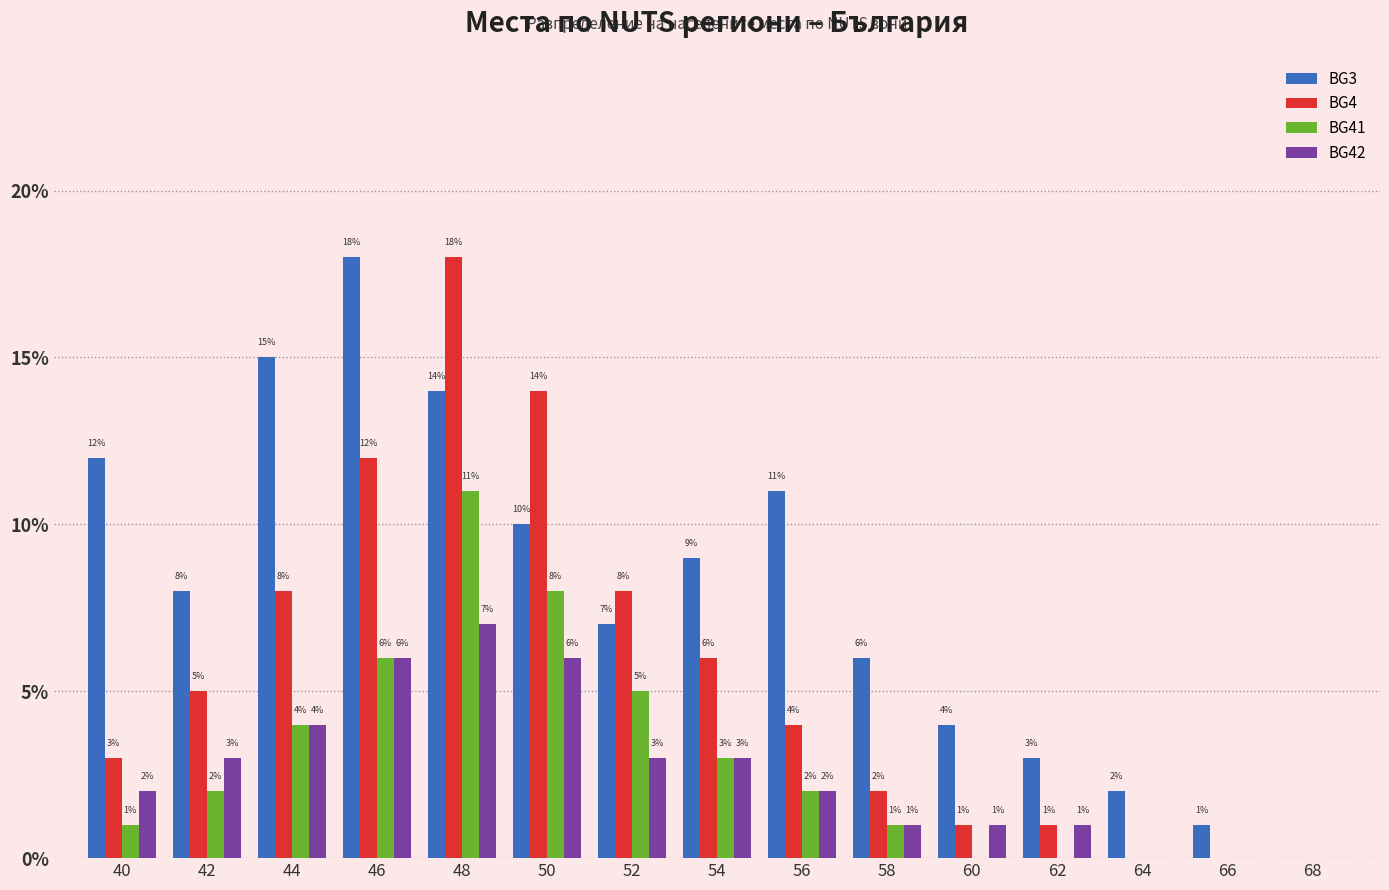

At which category is the sum across all series the highest?

48